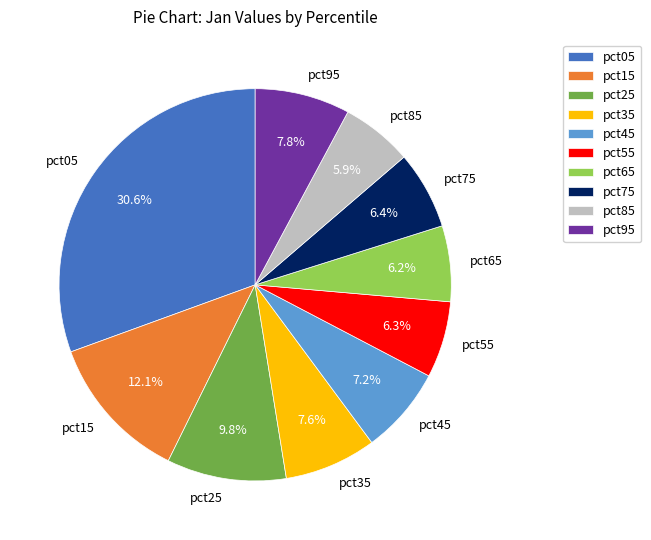

To the nearest percent, what is the combined percentage of pct55 and pct85?

12%